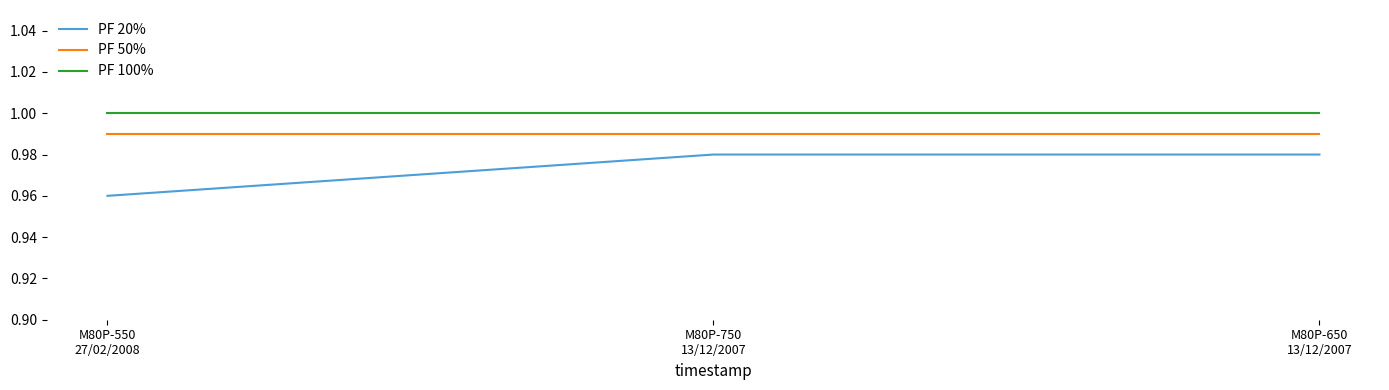

Which series has the largest range (max minus min)?

PF 20%